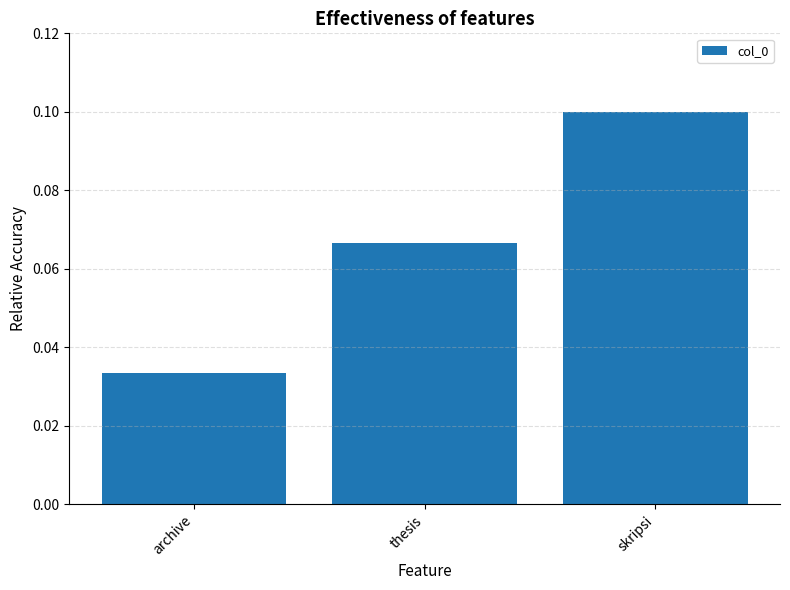

List the labels in order of value, largest first.

skripsi, thesis, archive